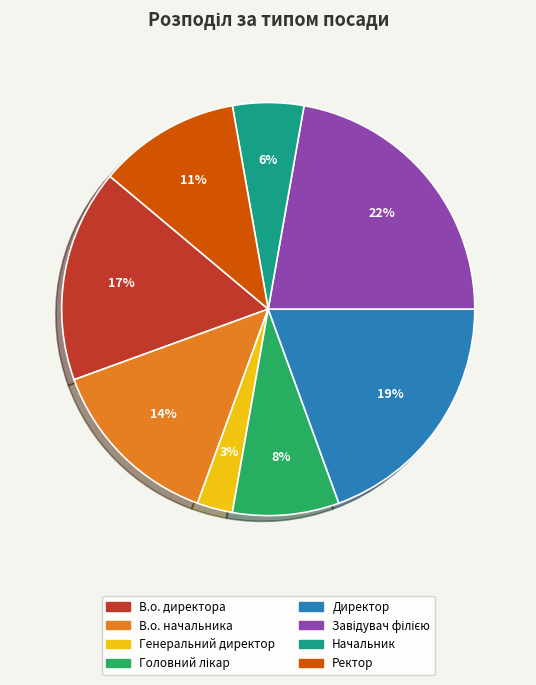

Count the number of slices in the pie.

8